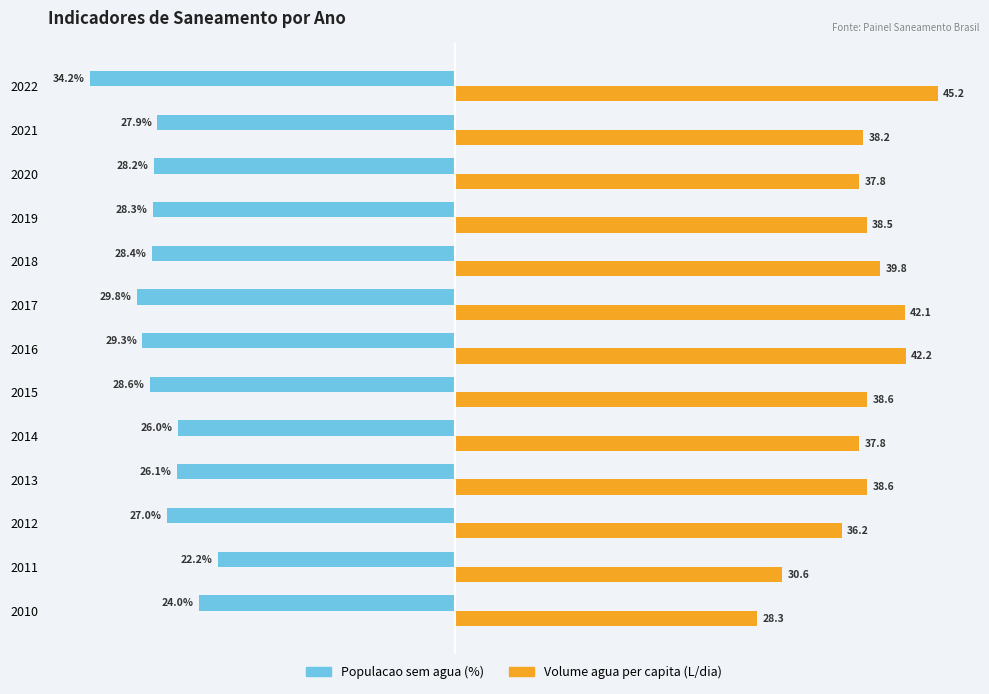

List the series in order of their peak value, highest first.

Volume agua per capita (L/dia), Populacao sem agua (%)